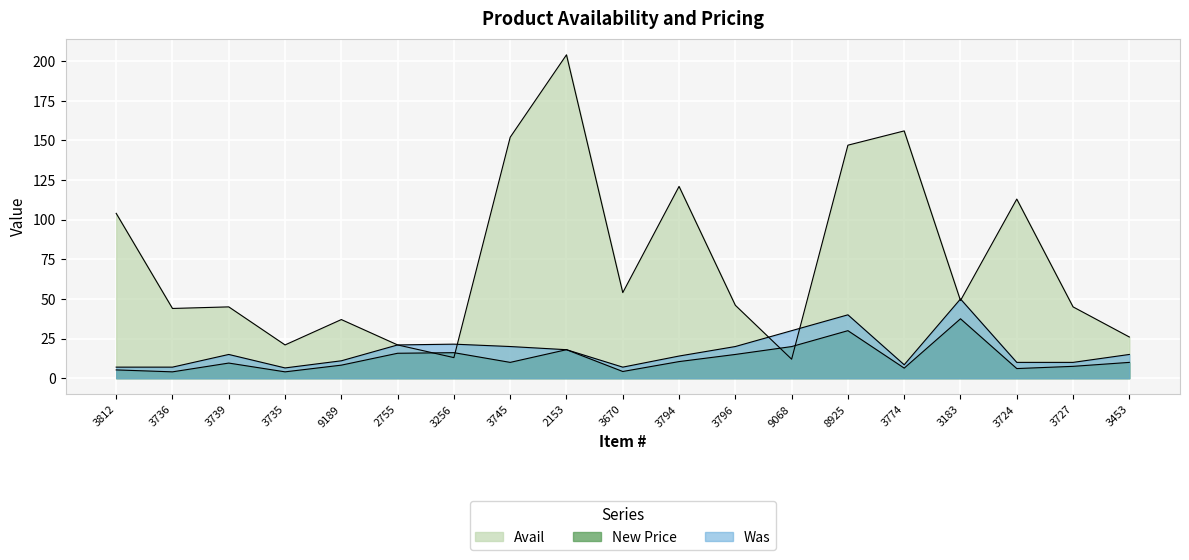

What is the label of the 2nd point from the right?

3727